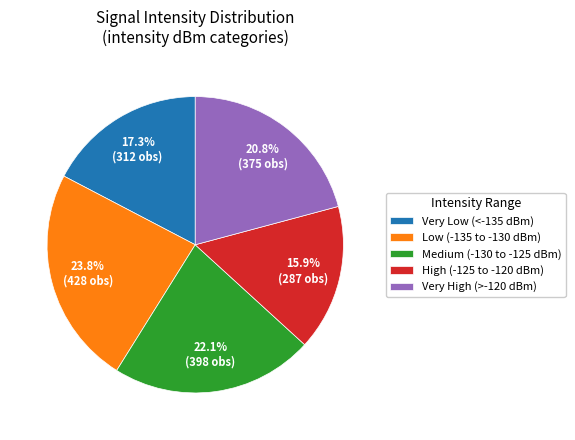

What portion of the pie excludes Low (-135 to -130 dBm)?

76.2%